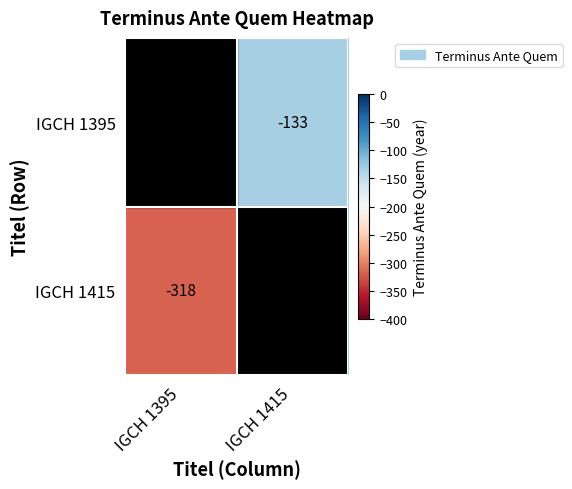

Between IGCH 1395 and IGCH 1415, which is larger?

IGCH 1415